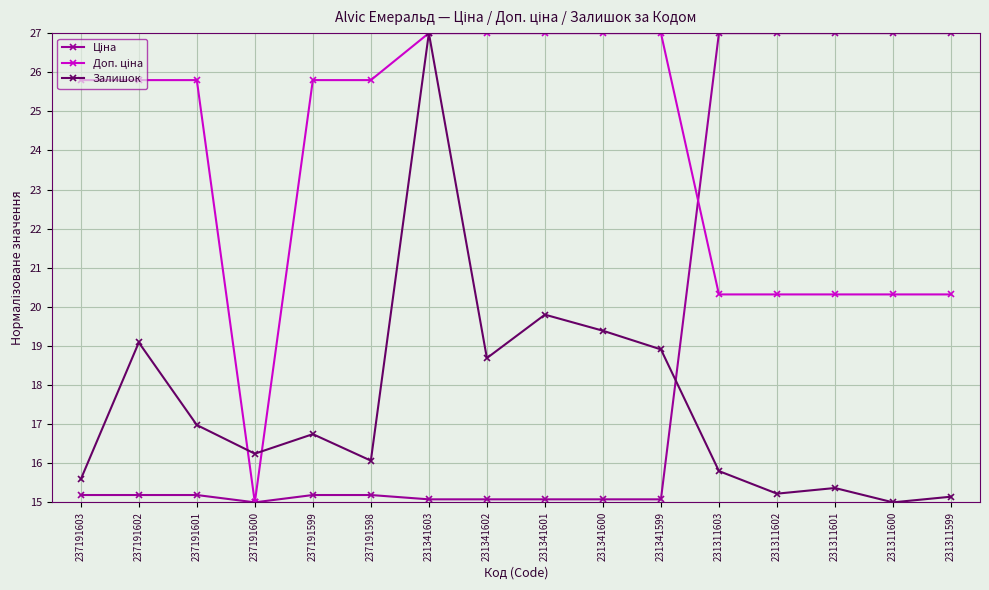

What is the total value across all series at 231311599?

62.5